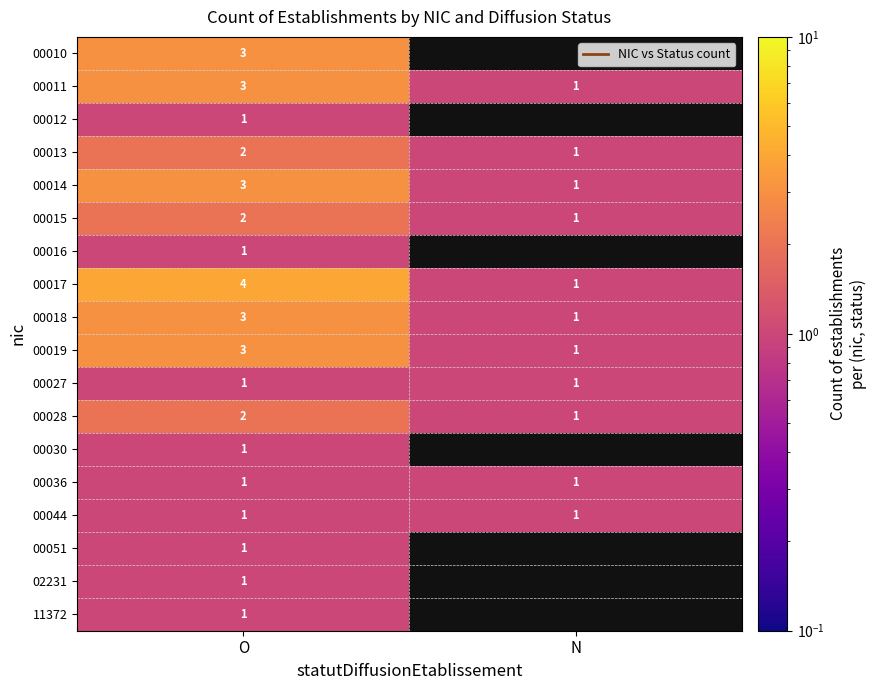

Is the value of 00018 at O greater than the value of 00011 at N?

Yes